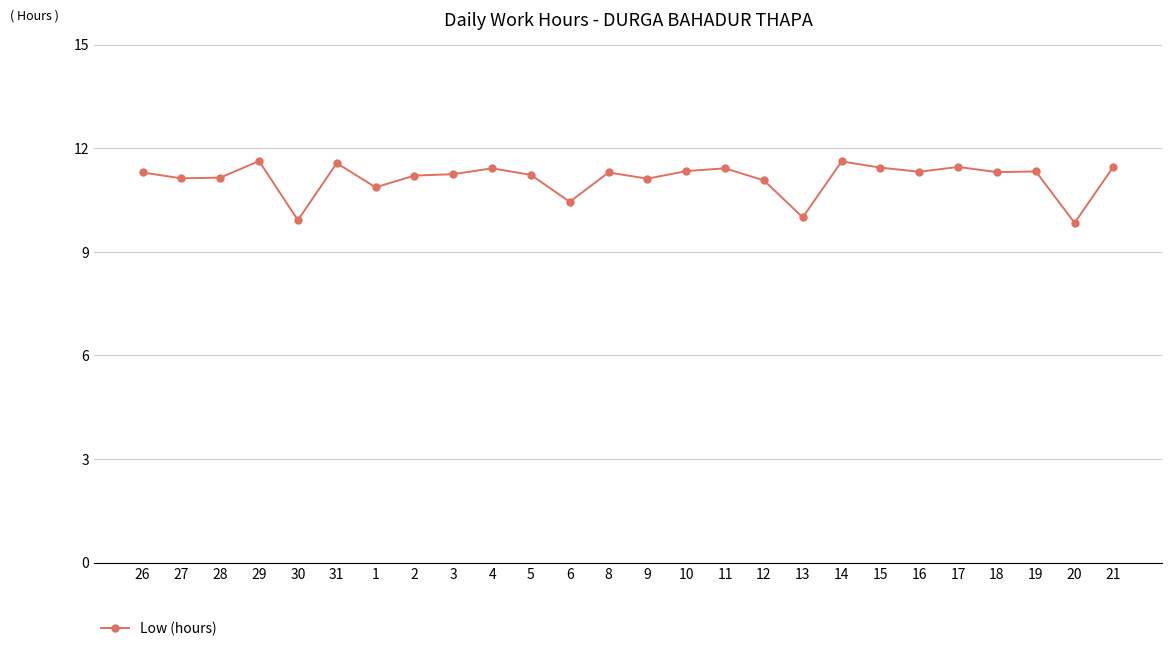

What is the label of the 26th point from the right?

26